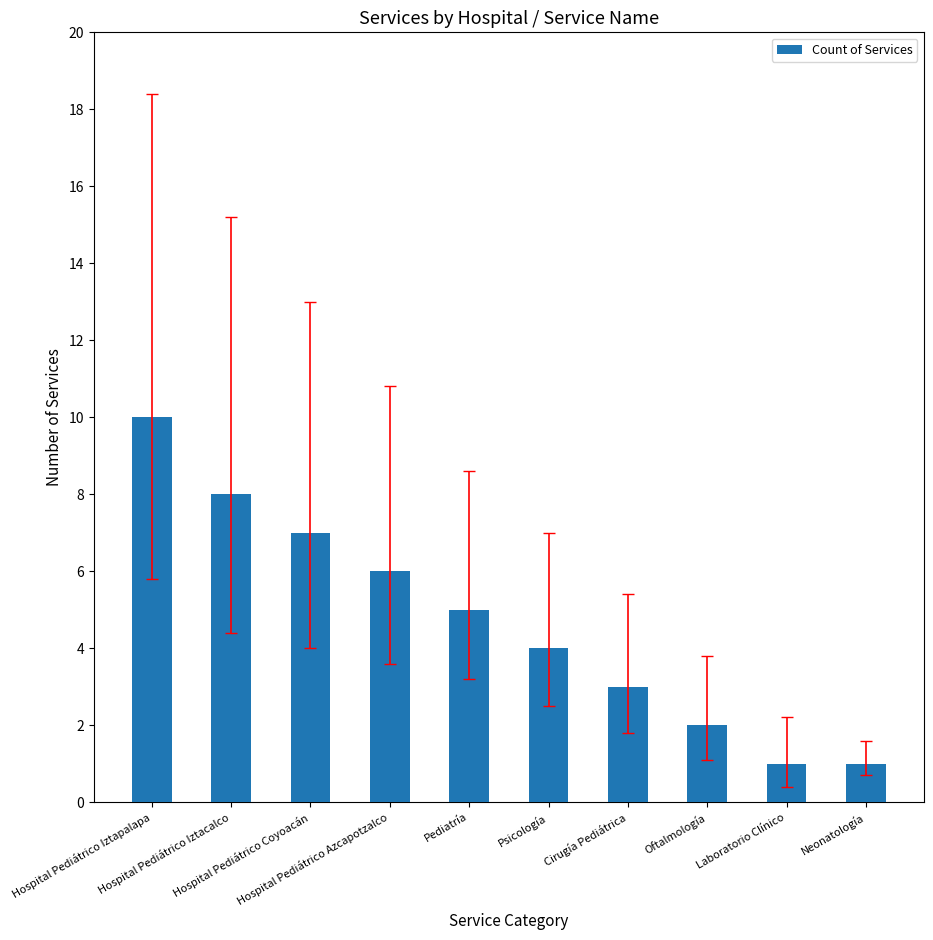

True or false: the data shows 3 at Pediatría.

False